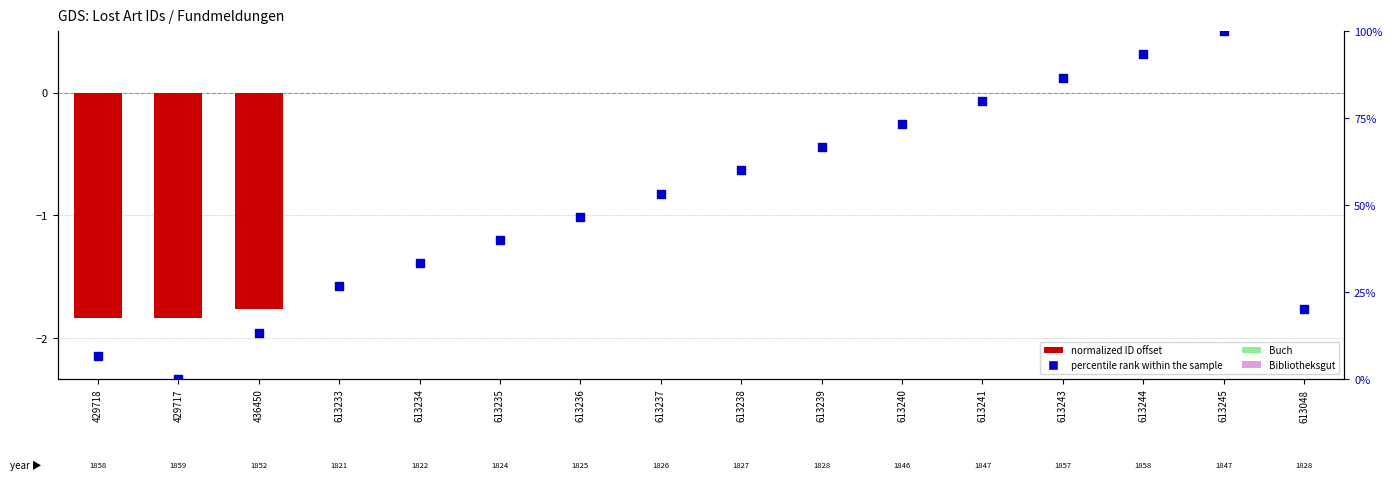

Which series has the widest spread of Y values?

percentile rank within the sample